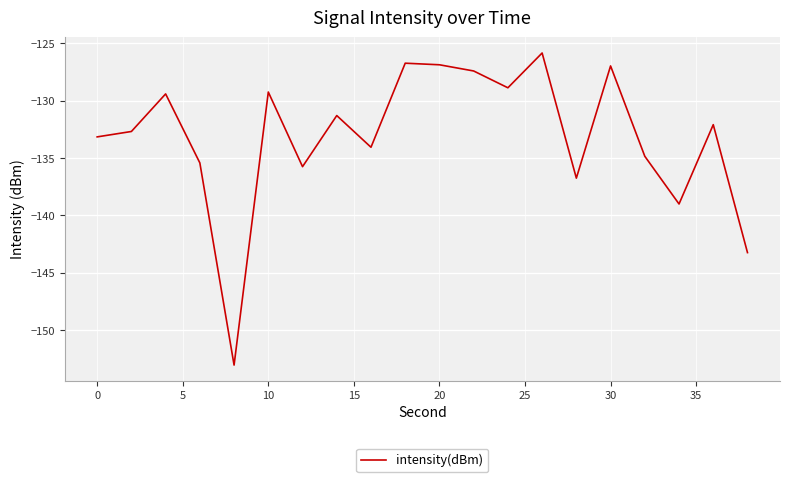

What is the difference between the maximum and minimum values?

27.2